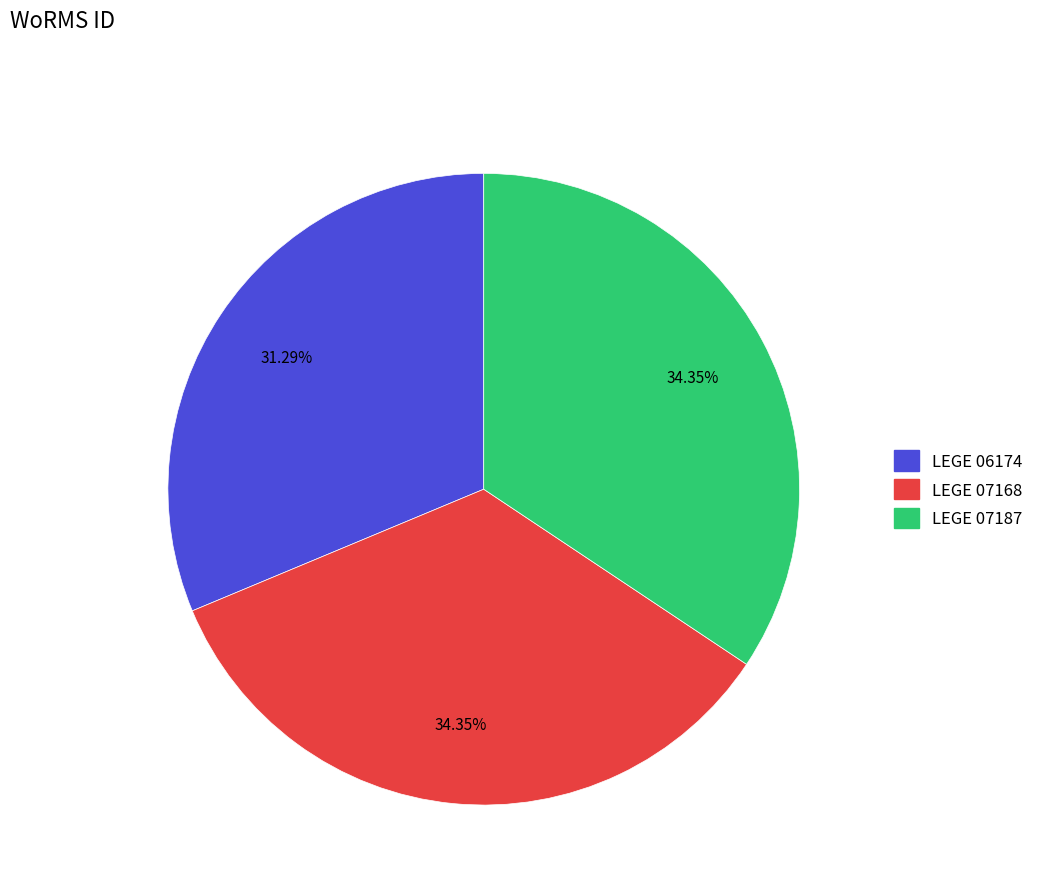

What percentage is the LEGE 06174 slice, to the nearest percent?

31%